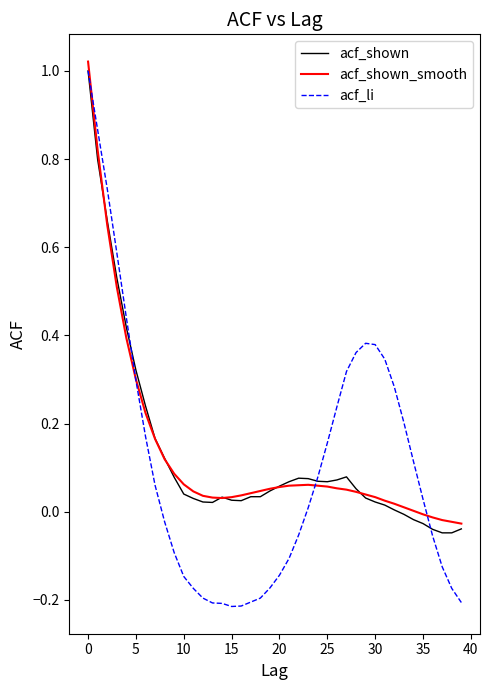

Which series has the widest spread of values?

acf_li